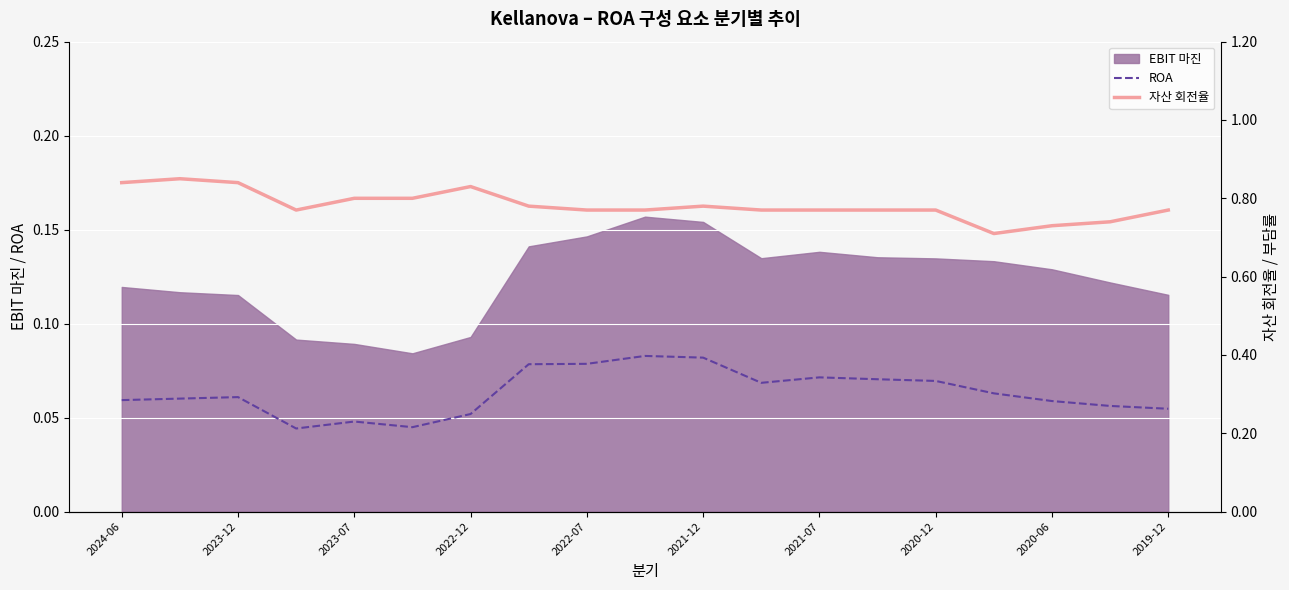

Is it true that 자산 회전율 equals 0.8 at 2019-12?

True